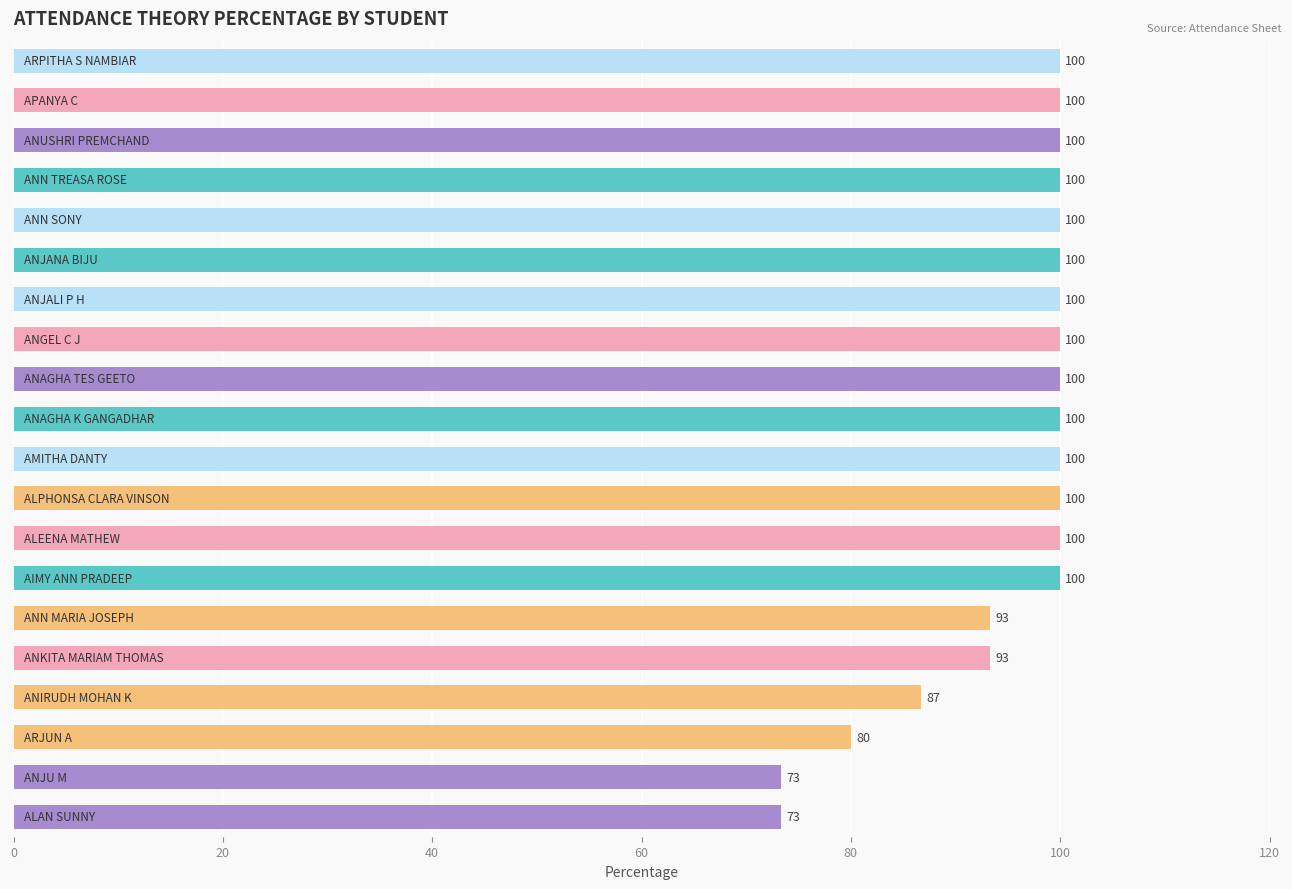

What is the difference between the maximum and second lowest values?

26.7